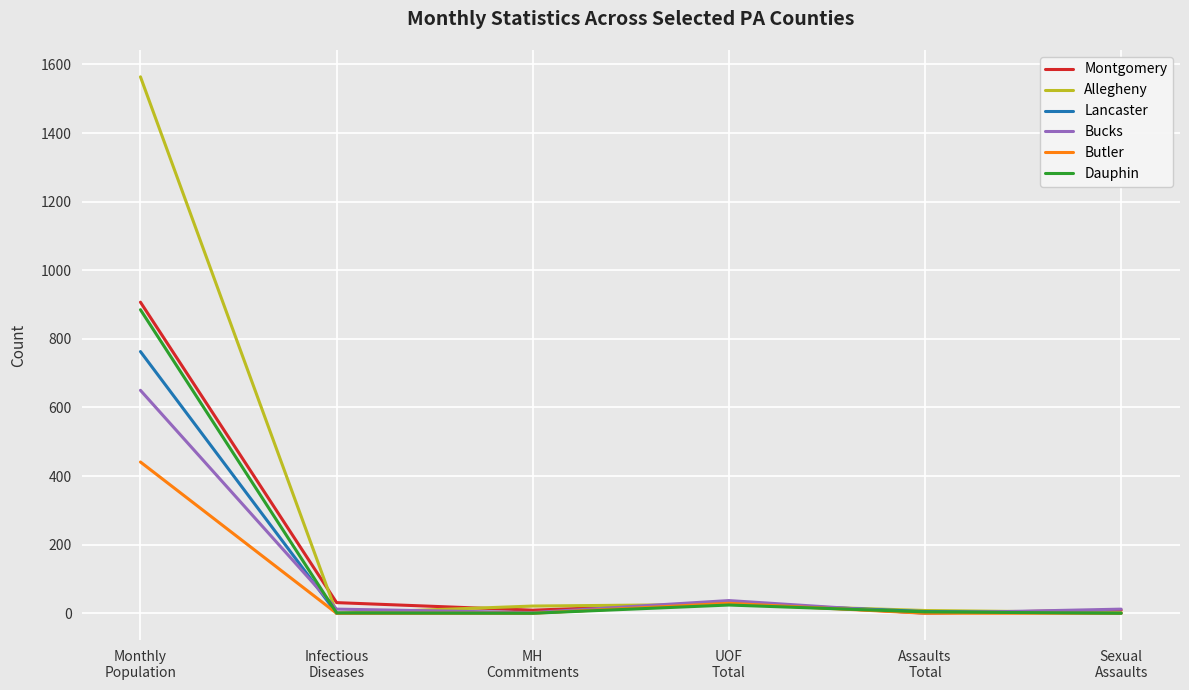

Which series has the largest total across all categories?

Allegheny